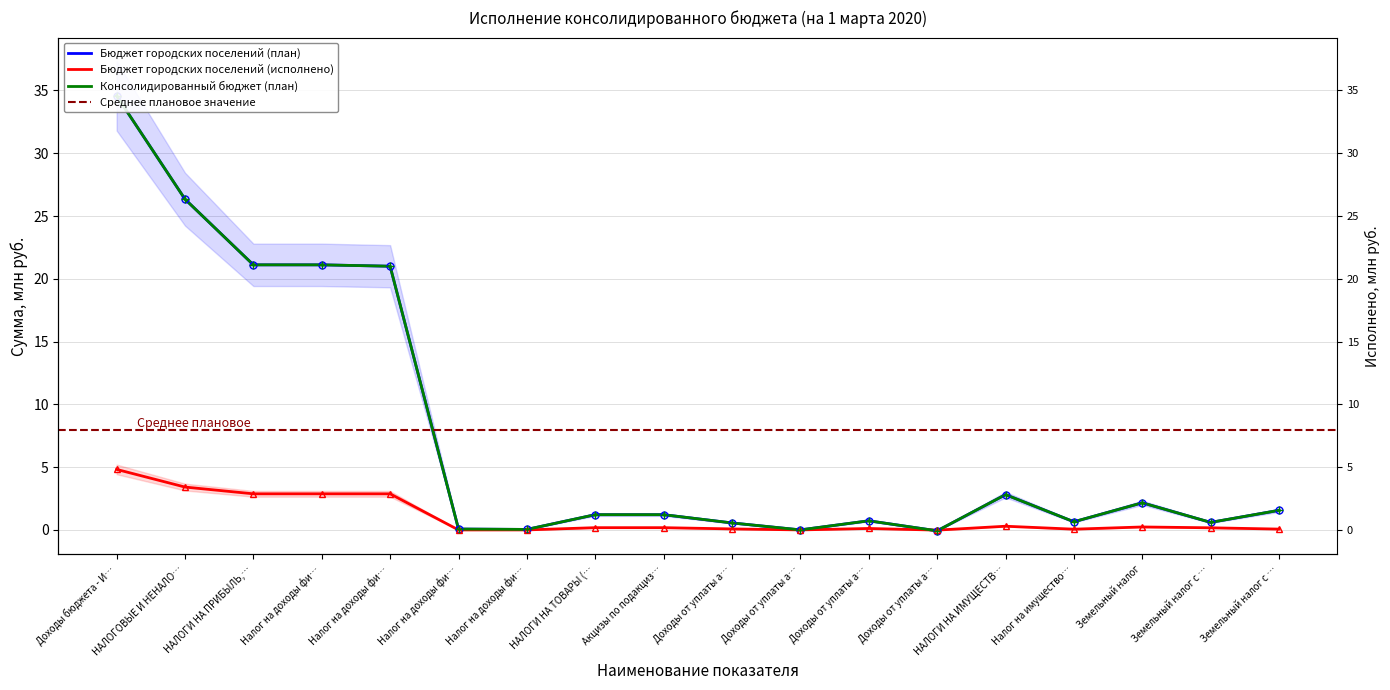

True or false: Бюджет городских поселений (план) has more than 1 interior local peaks.

True